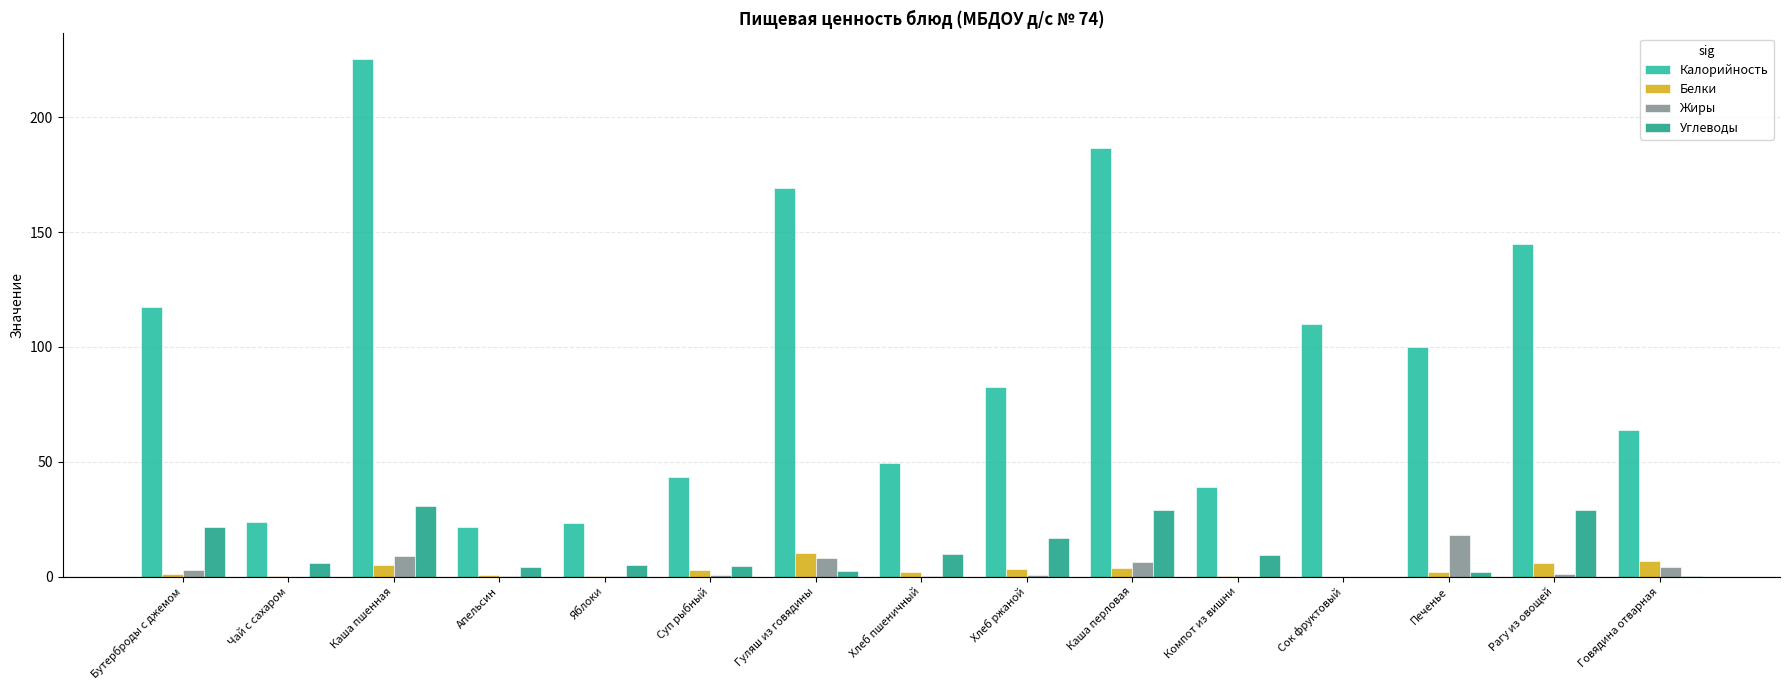

At which category is the sum across all series the highest?

Каша пшенная